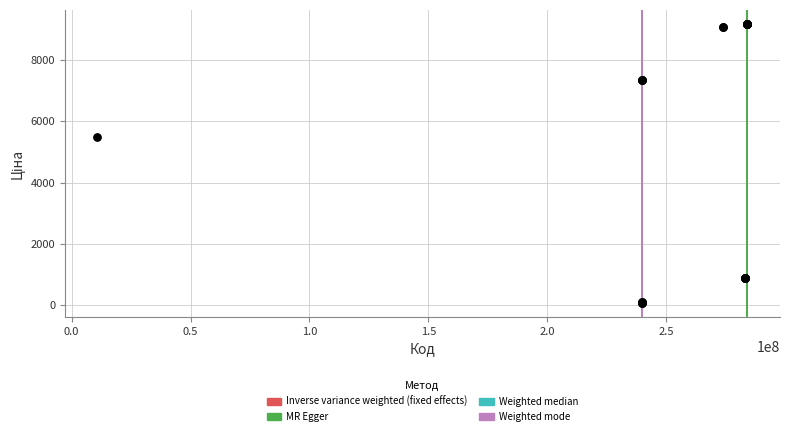

What Y value in the scatter plot is closest to 4620?

5497.3